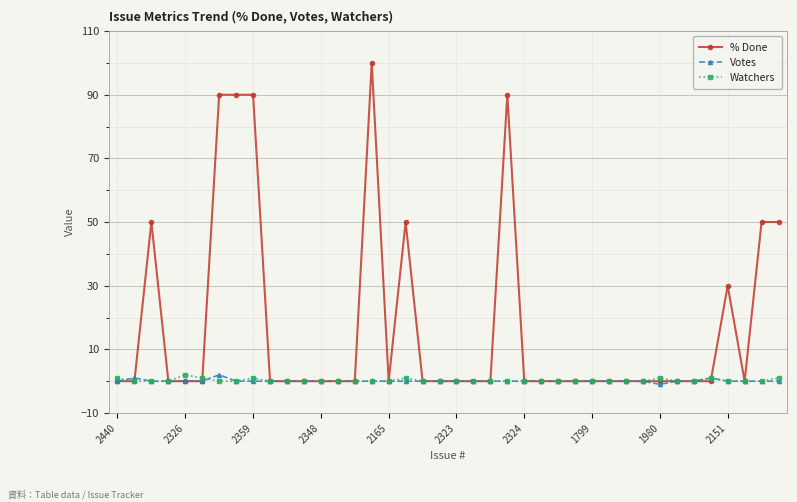

True or false: % Done has more than 1 interior local peaks.

True